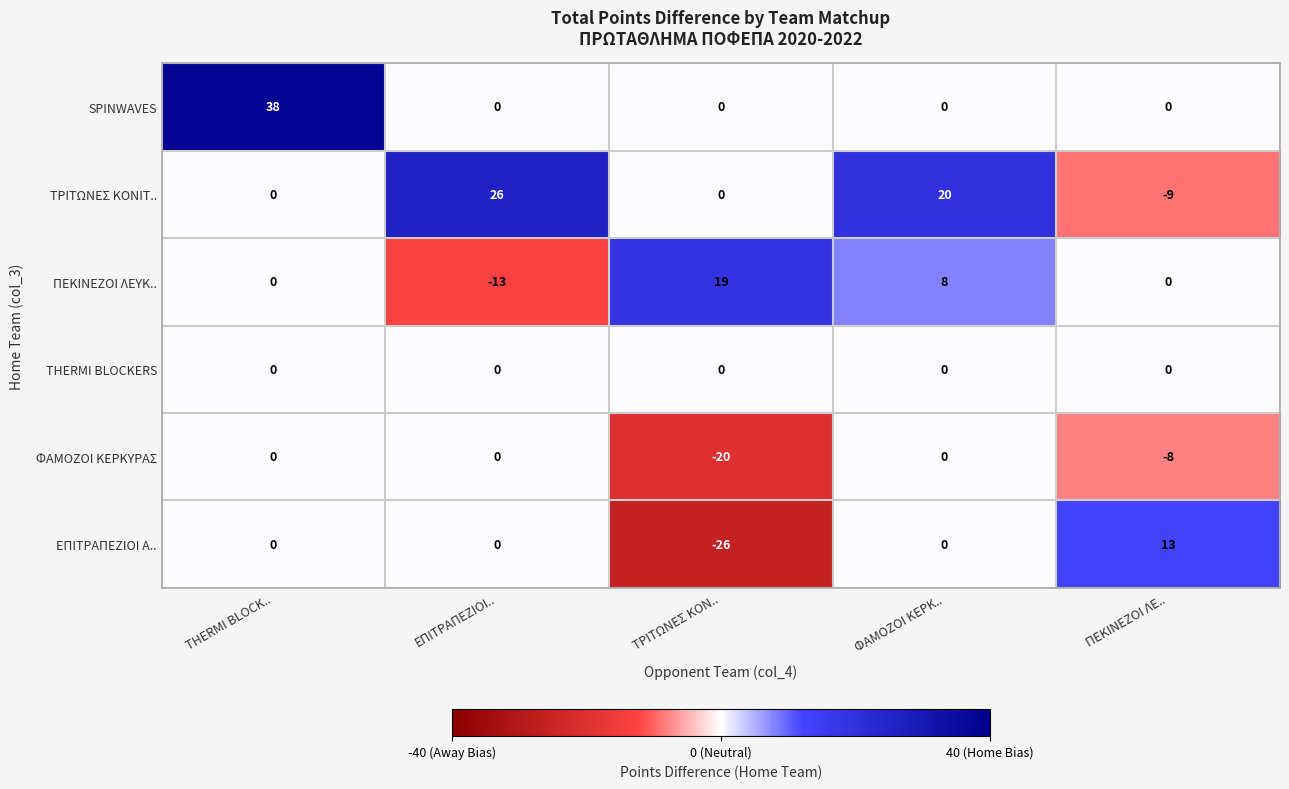

Between ΤΡΙΤΩΝΕΣ ΚΟΝ.. and ΦΑΜΟΖΟΙ ΚΕΡΚ.., which series saw the biggest shift?

ΕΠΙΤΡΑΠΕΖΙΟΙ Α..